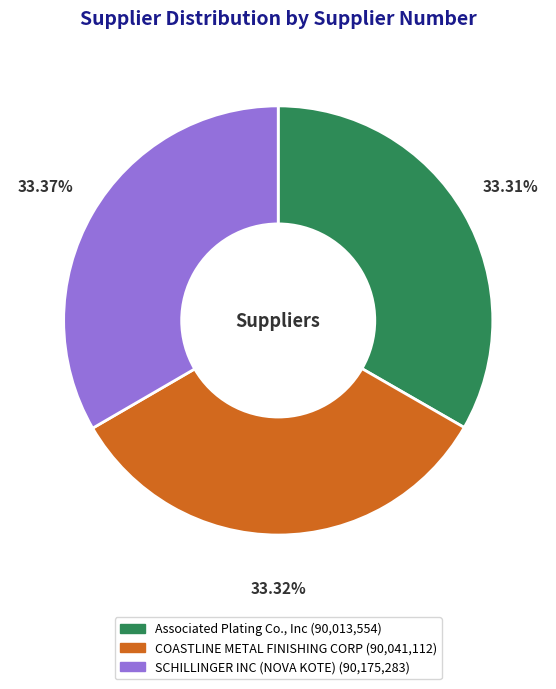

To the nearest percent, what portion does COASTLINE METAL FINISHING CORP represent?

33%